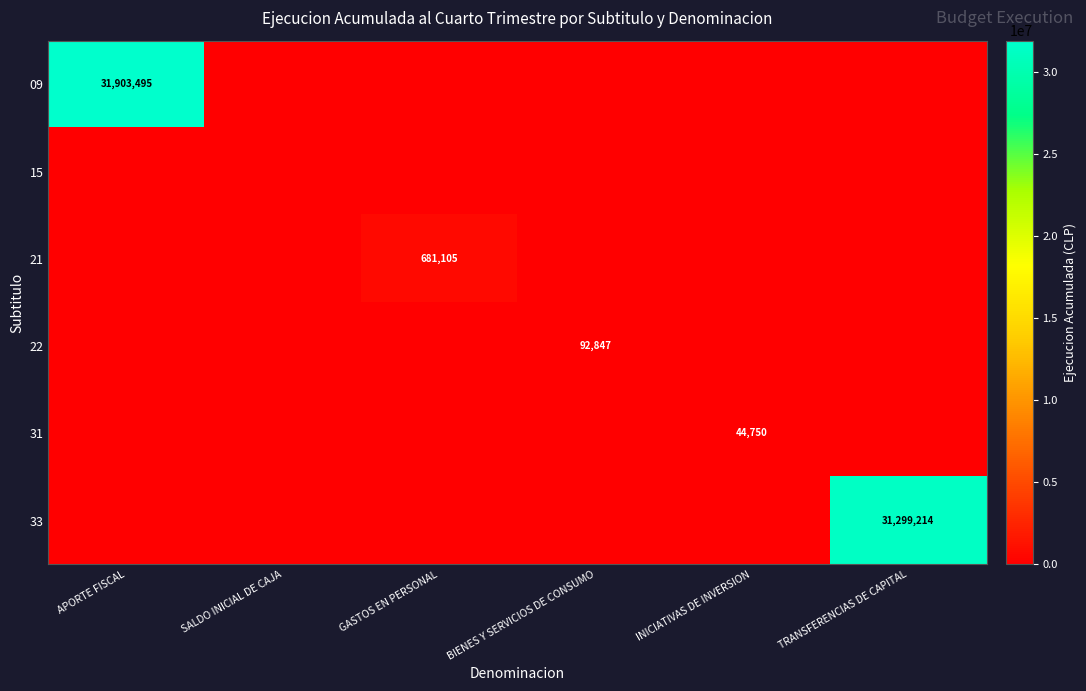

At how many categories does at least one series exceed 20043793?

2